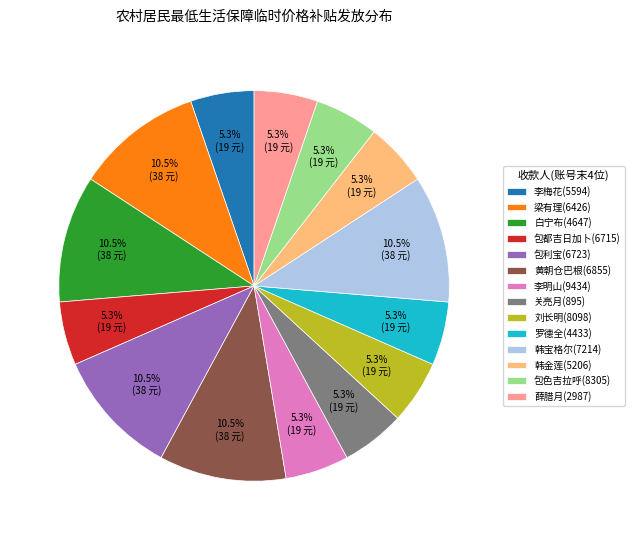

Approximately how many times larger is the value at 包色吉拉呼(8305) compared to 罗德全(4433)?

1.0